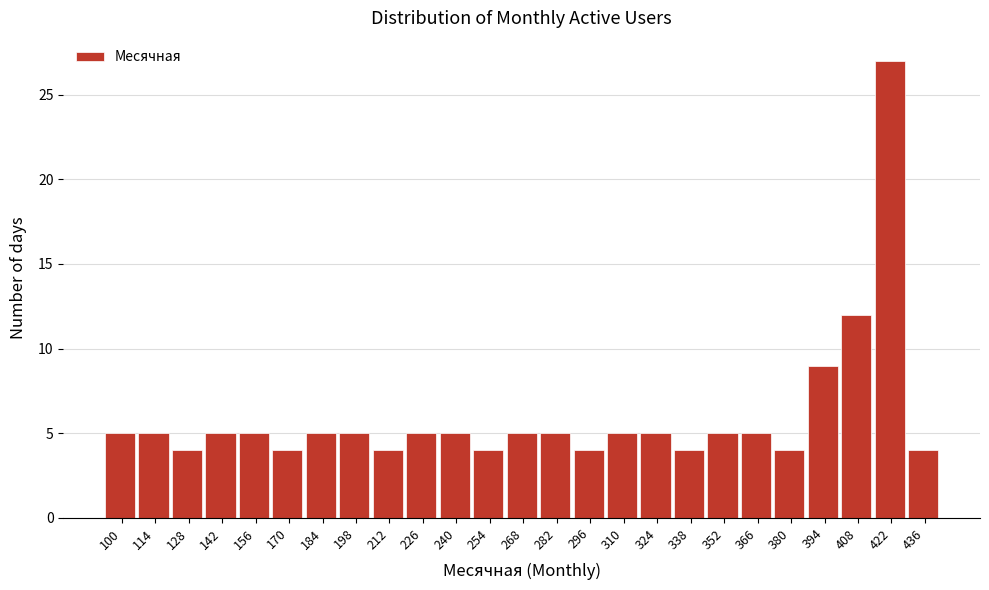

Reading right to left, extract all data points from this chart.

436=4	422=27	408=12	394=9	380=4	366=5	352=5	338=4	324=5	310=5	296=4	282=5	268=5	254=4	240=5	226=5	212=4	198=5	184=5	170=4	156=5	142=5	128=4	114=5	100=5